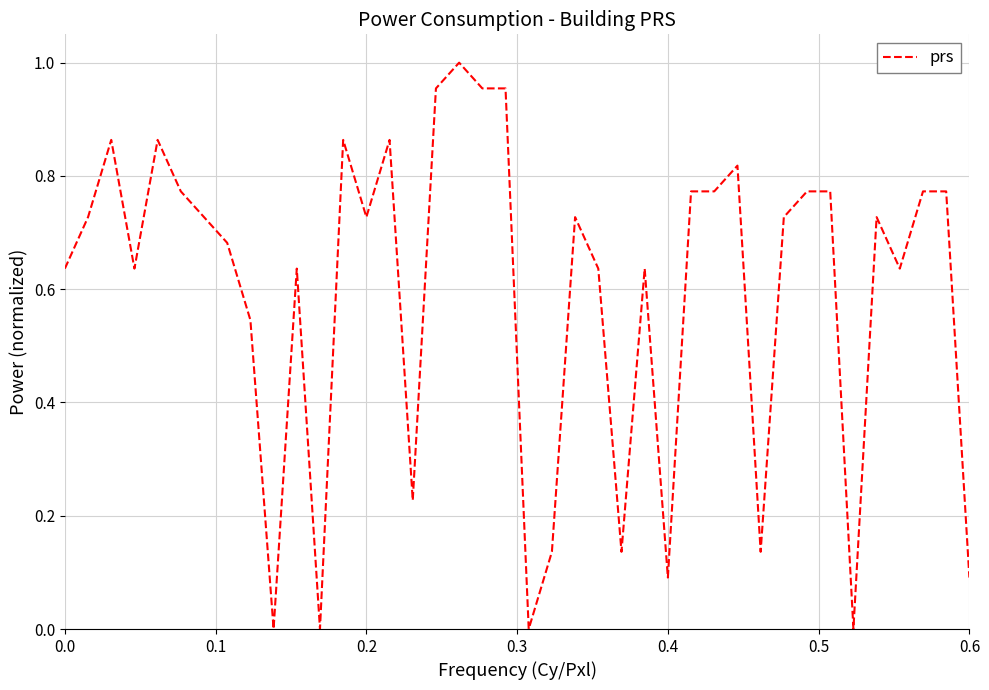

Does the chart have visible grid lines?

Yes